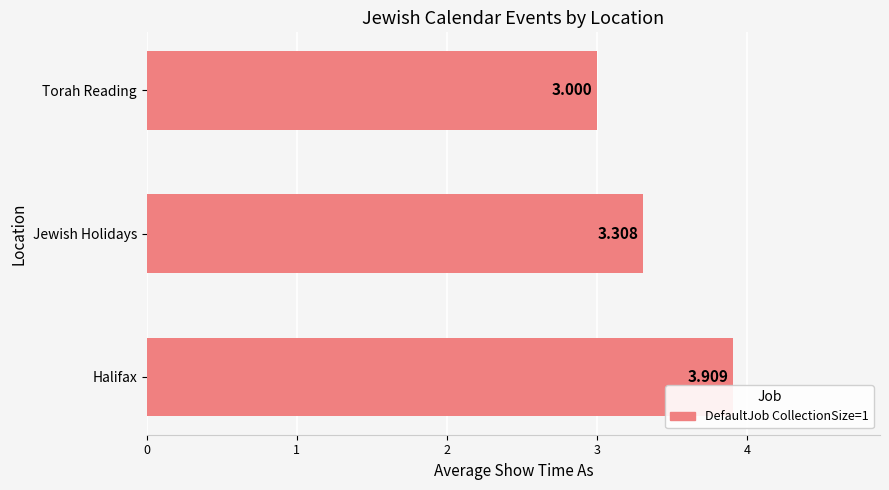

Which has a higher value, Jewish Holidays or Halifax?

Halifax